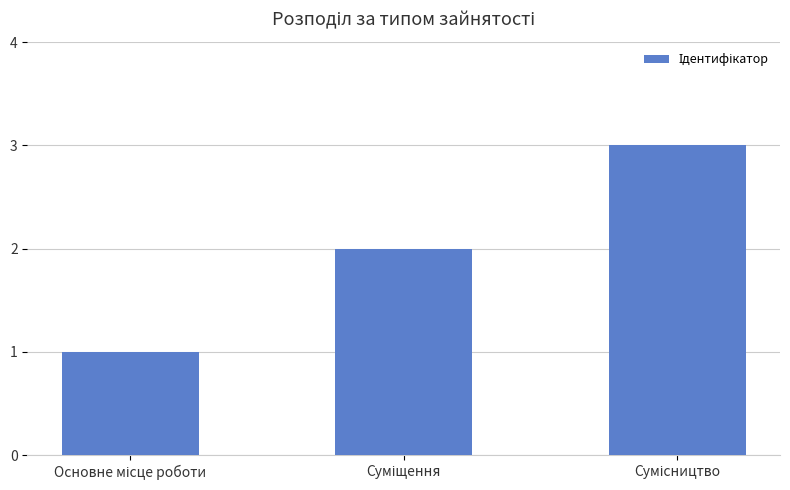

What is the maximum value shown in the chart?

3